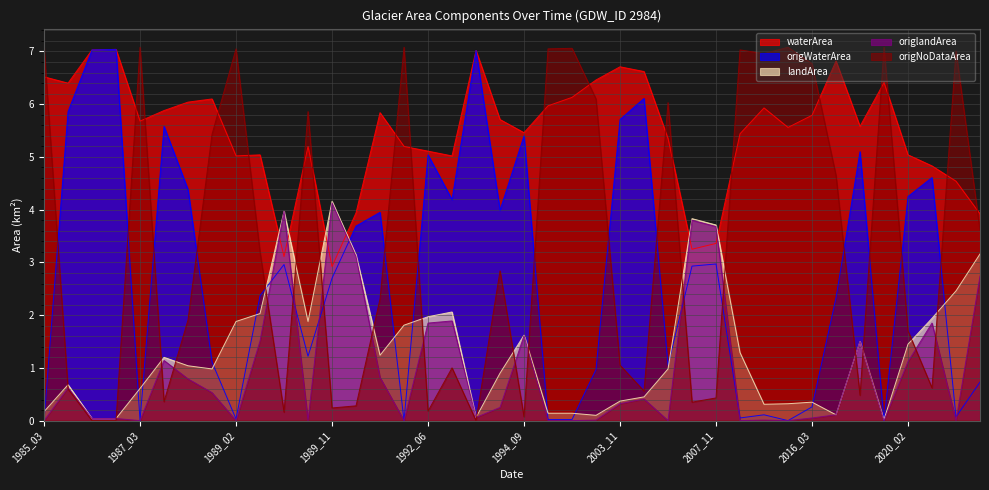

Which series has the widest spread of values?

origNoDataArea